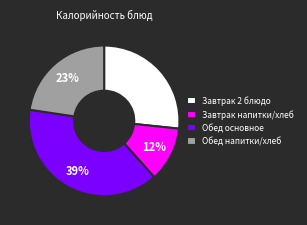

Which slice is the smallest?

Завтрак напитки/хлеб